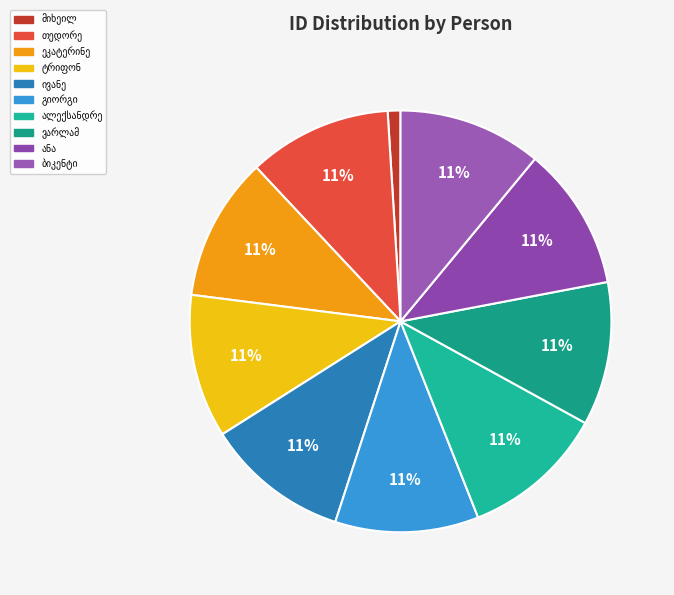

How many slices are in this pie chart?

10